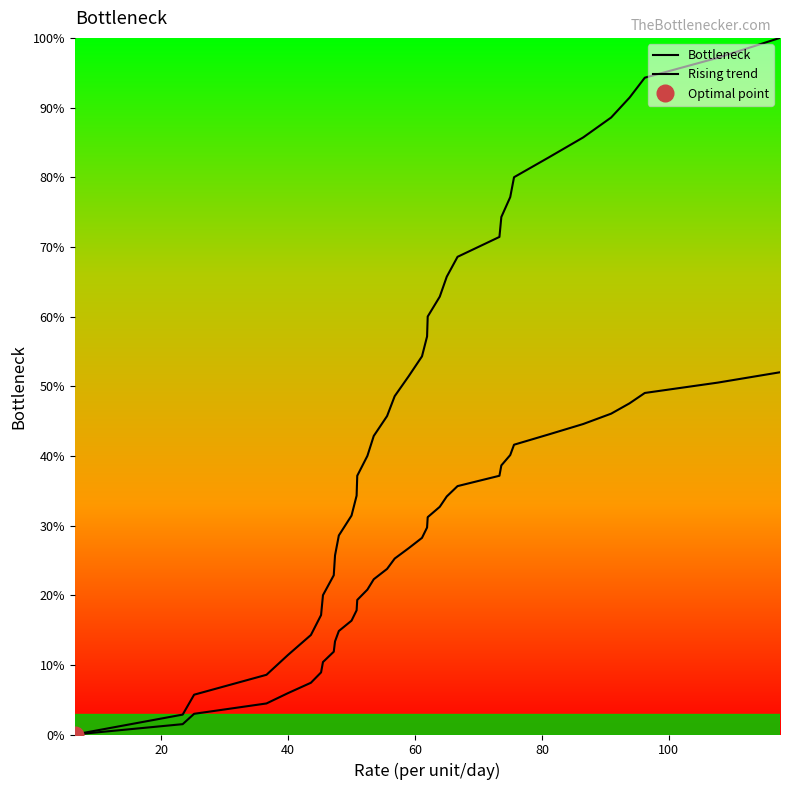

True or false: Rising trend and Bottleneck intersect in this chart.

False